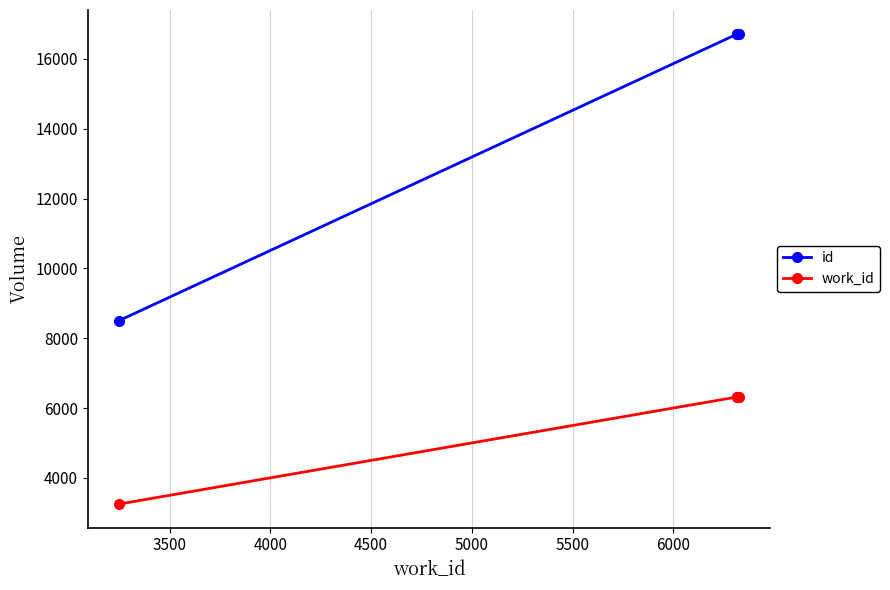

What is the sum of all id values?

75378